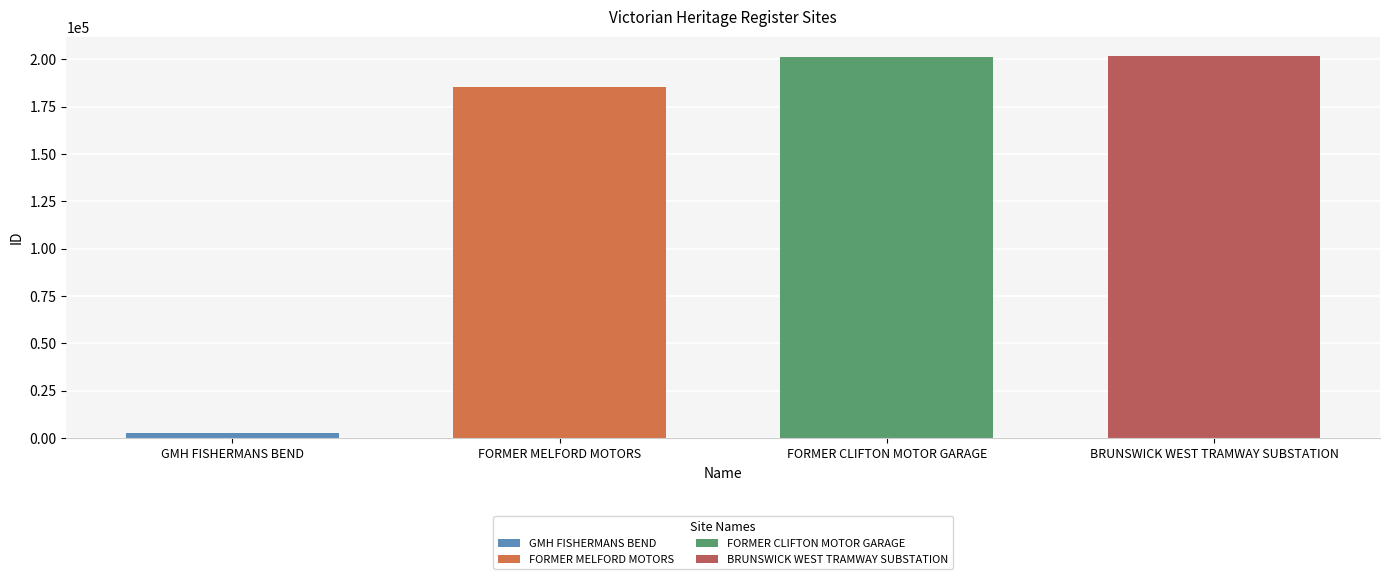

Rank the categories by value from lowest to highest.

GMH FISHERMANS BEND, FORMER MELFORD MOTORS, FORMER CLIFTON MOTOR GARAGE, BRUNSWICK WEST TRAMWAY SUBSTATION